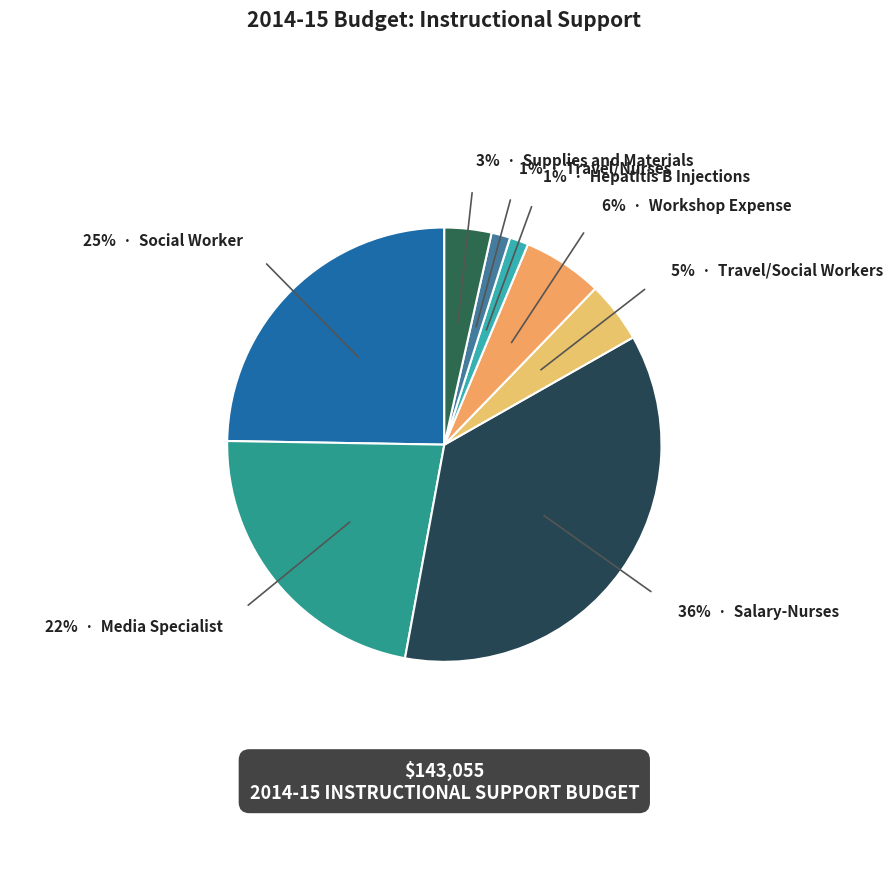

Which category has the smallest portion of the pie?

Hepatitis B Injections